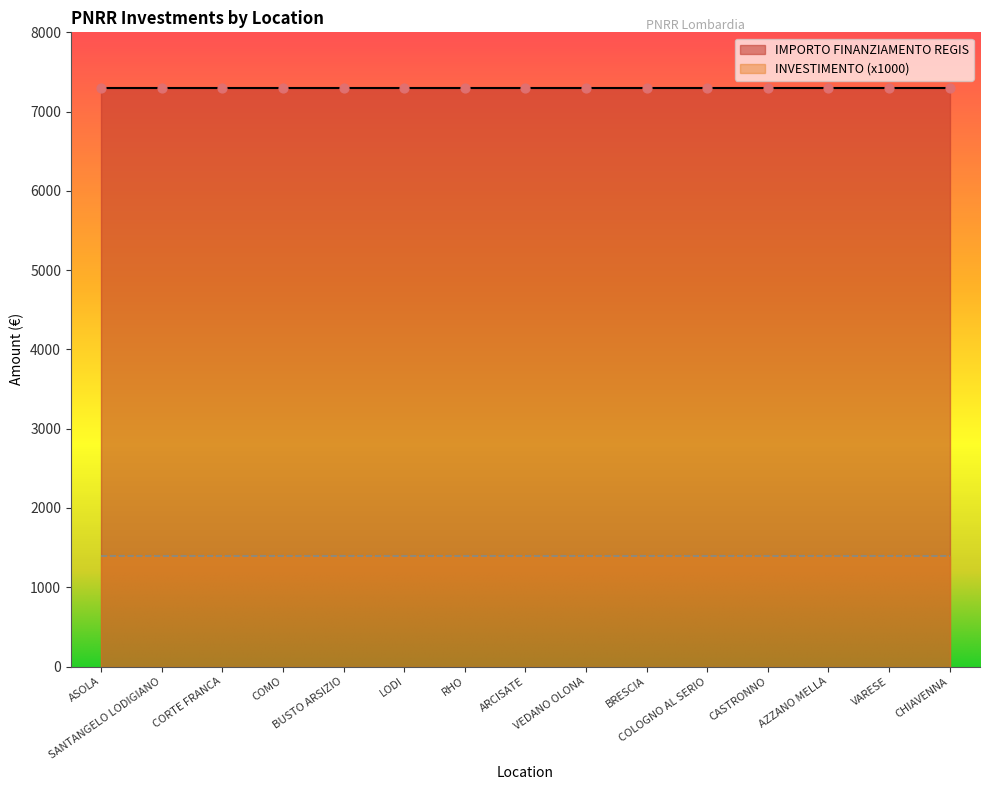

Which series has the largest total across all categories?

IMPORTO FINANZIAMENTO REGIS